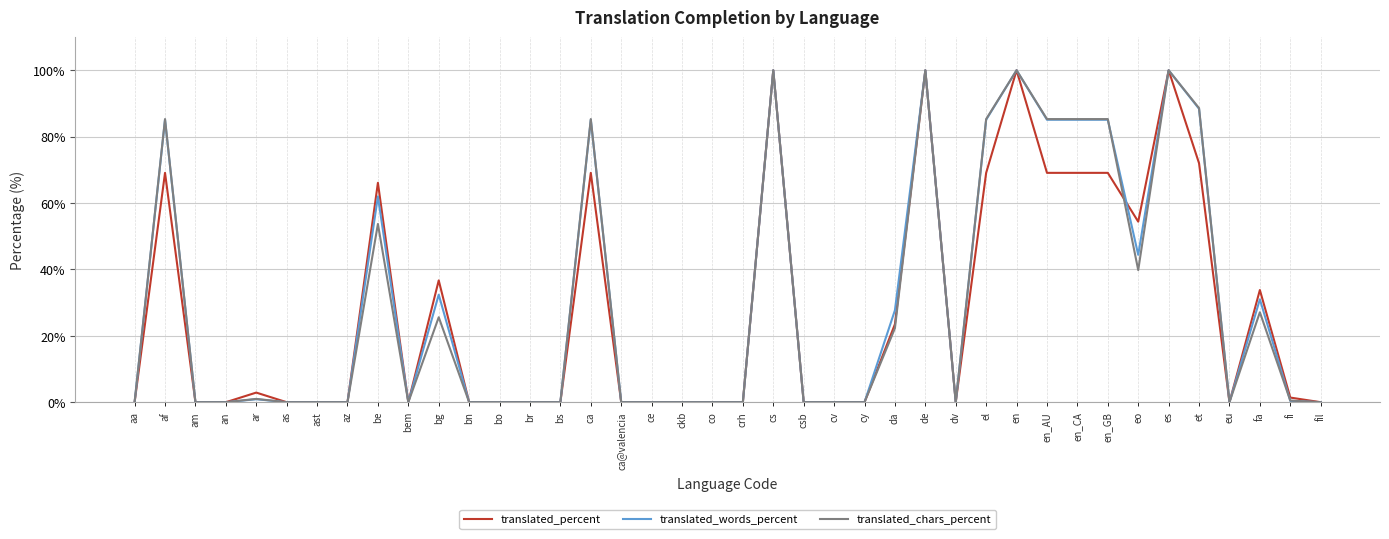

What is the total value across all series at eo?

138.6